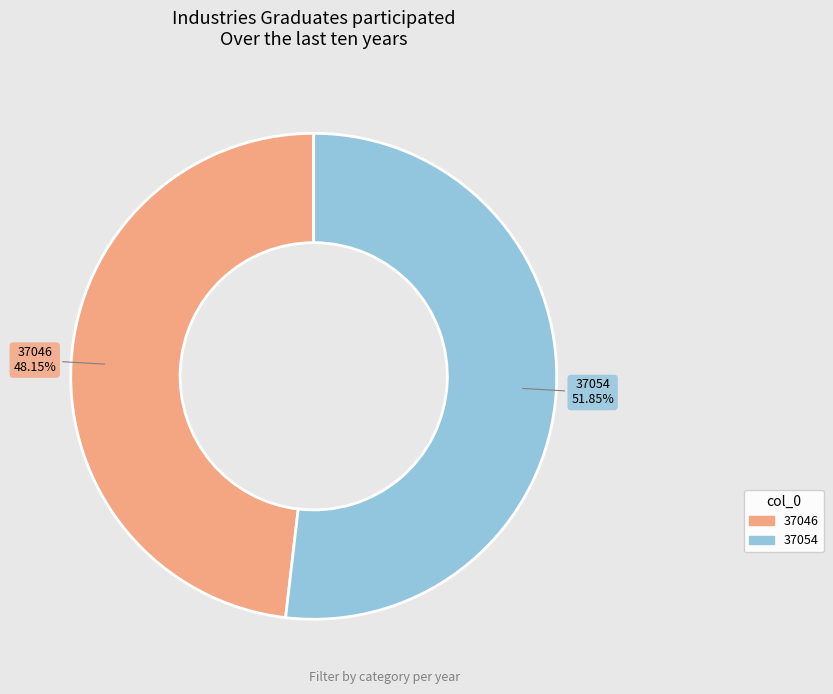

Which slice is the smallest?

37046